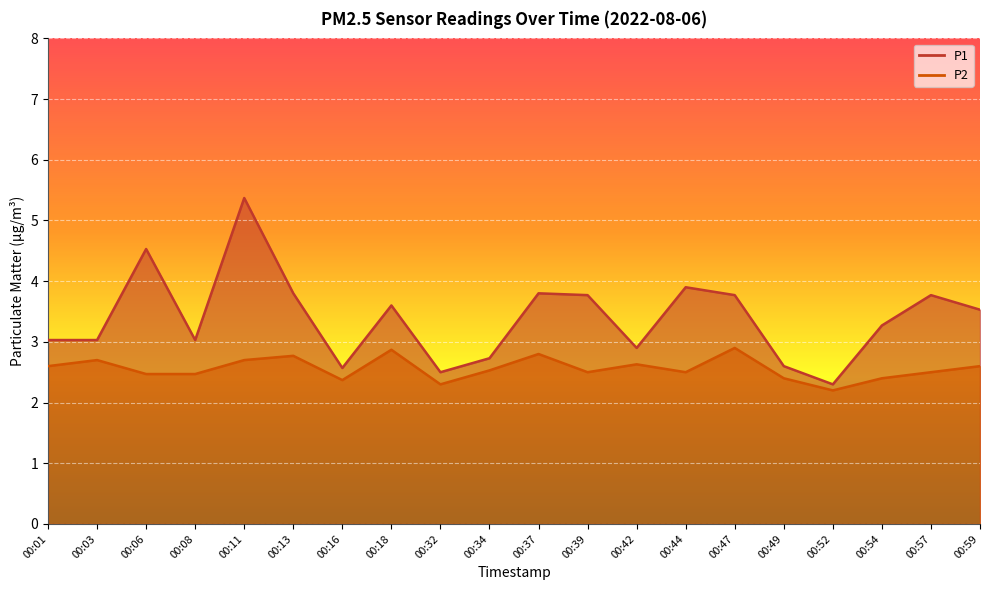

What is the sum of the P2 values at 00:18 and 00:37?

5.7